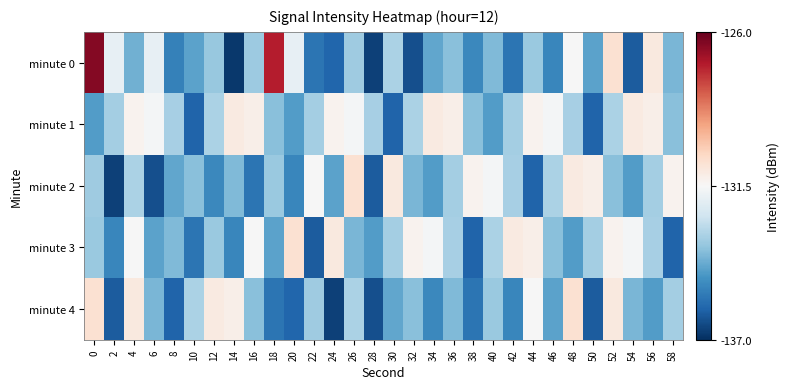

Count the number of data series in this chart.

5